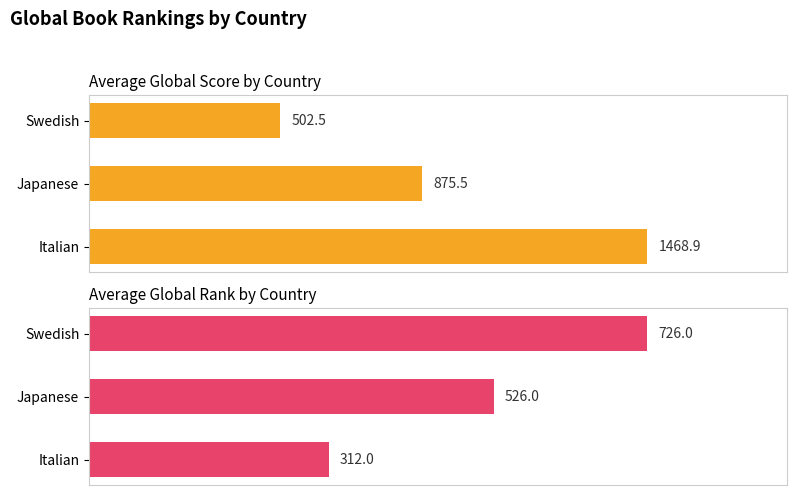

Are the bars grouped side by side (vs. stacked)?

Yes